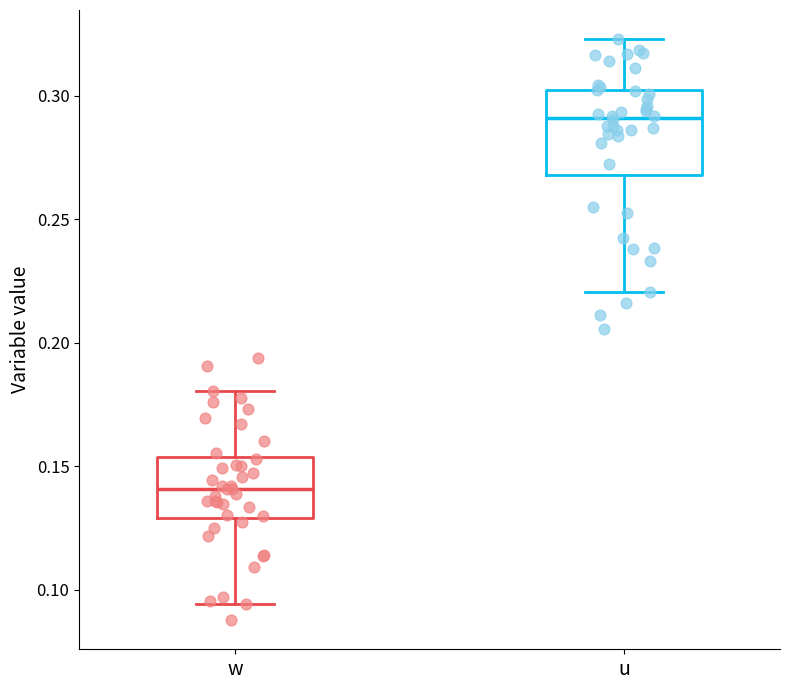

Which box has the highest median line?

u